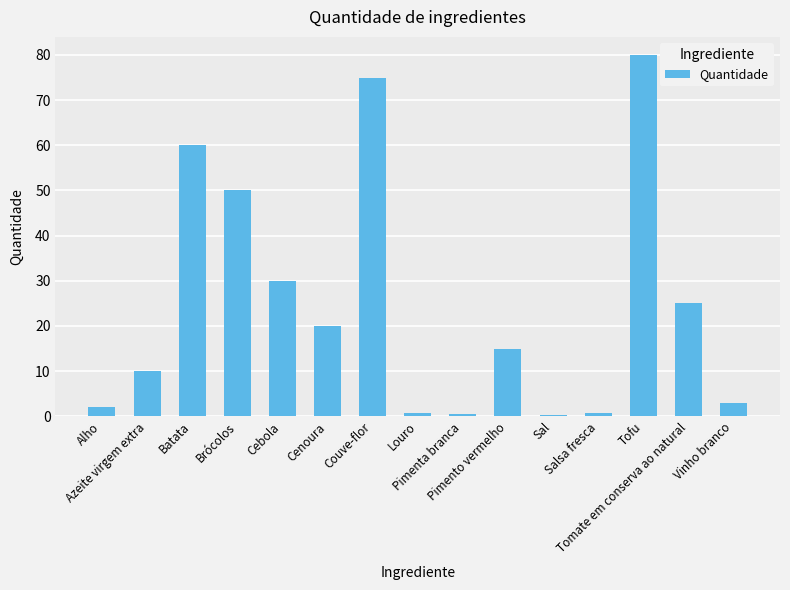

How many data points does each series have?

15